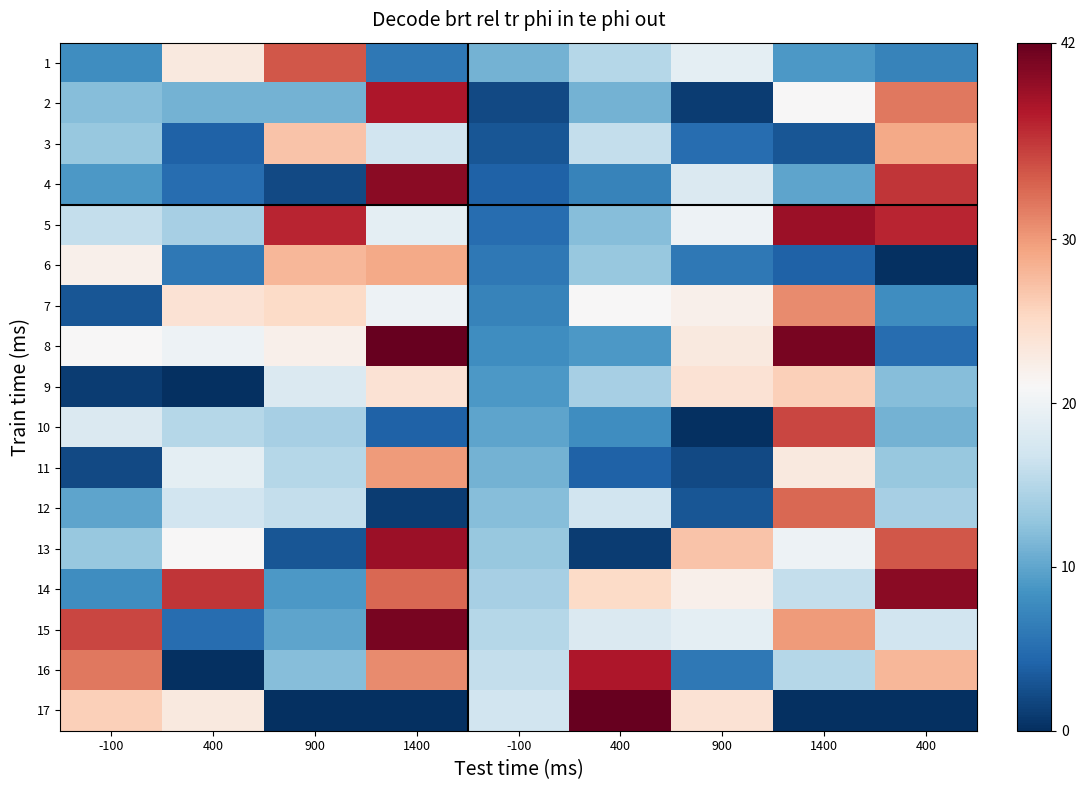

Which series changed the most between 900 and 1400?

10